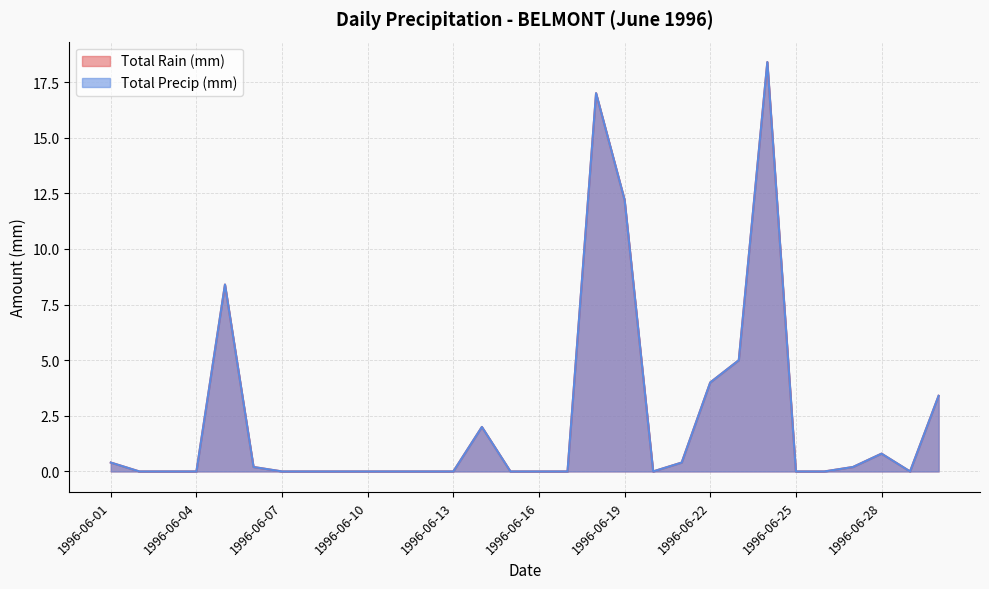

True or false: Total Rain (mm) and Total Precip (mm) intersect in this chart.

False